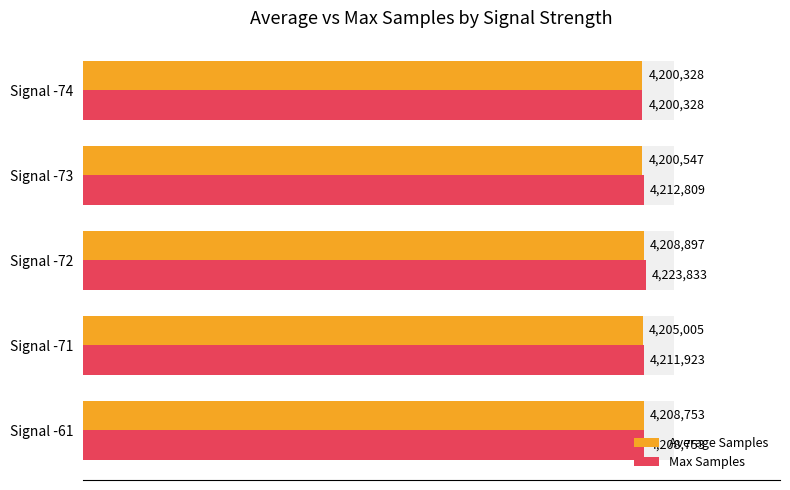

What is the sum of the Average Samples values at Signal -71 and Signal -73?

8405552